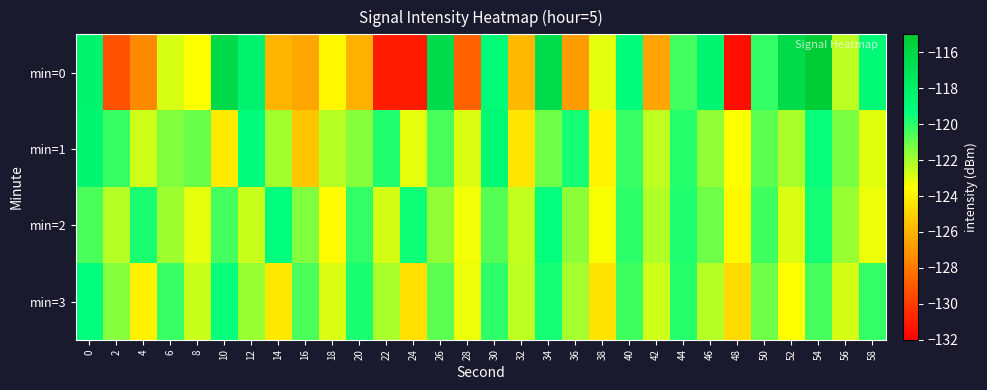

List the series in order of their peak value, highest first.

min=0, min=1, min=3, min=2